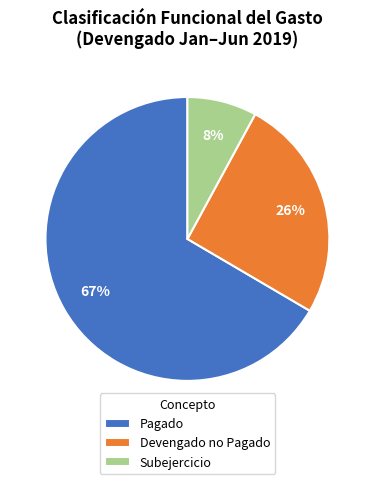

How many slices are in this pie chart?

3